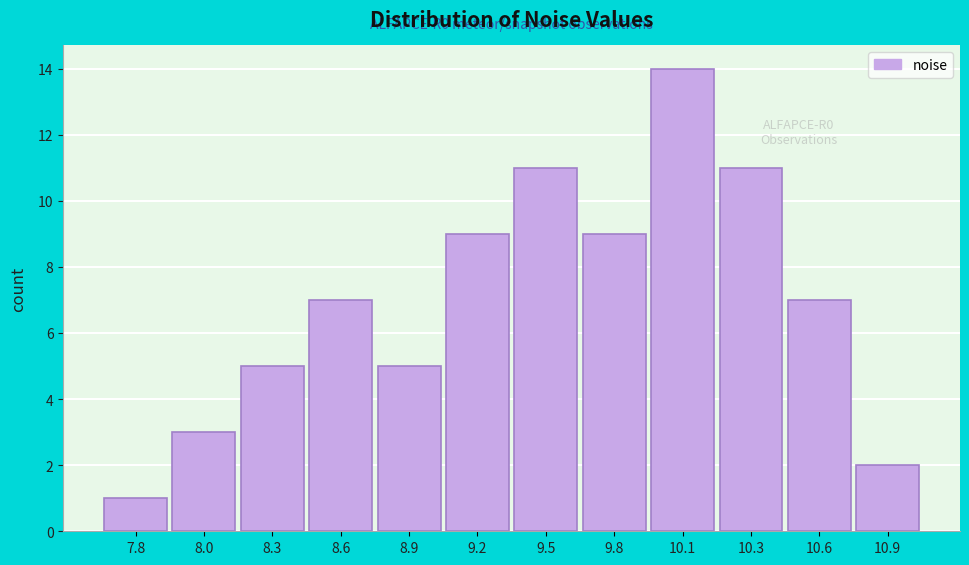

Reading left to right, what are all the values shown in this chart?

7.8=1	8.0=3	8.3=5	8.6=7	8.9=5	9.2=9	9.5=11	9.8=9	10.1=14	10.3=11	10.6=7	10.9=2